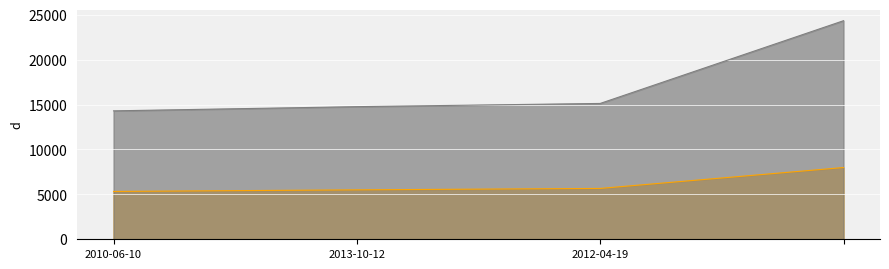

List the series in order of their peak value, lowest first.

work_id, id